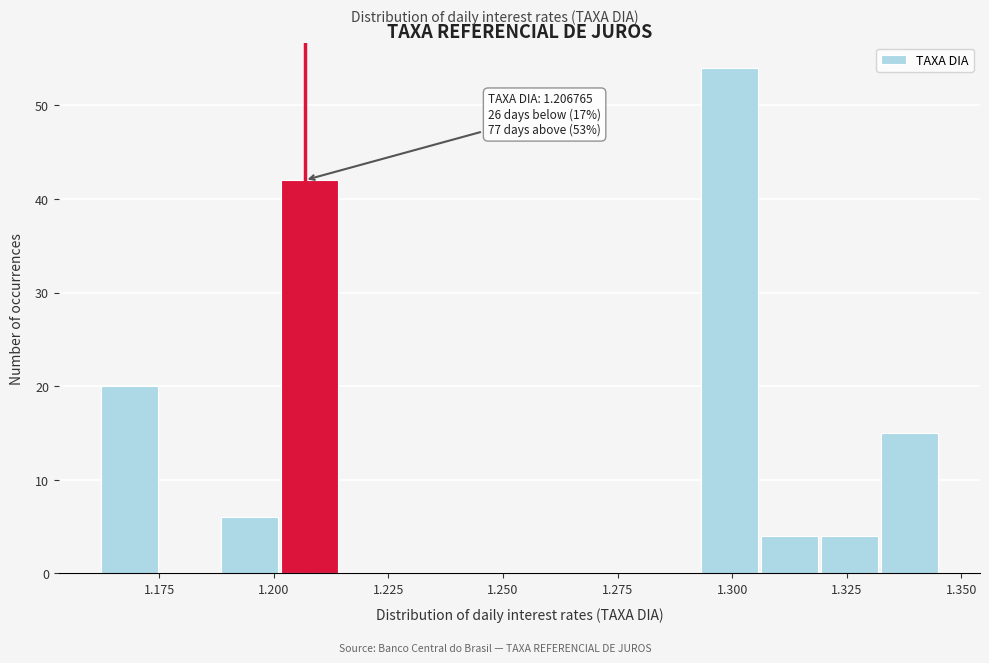

Around what value on the x-axis is the tallest bar? Give the approximate position of its centre, as read against the axis.

1.300